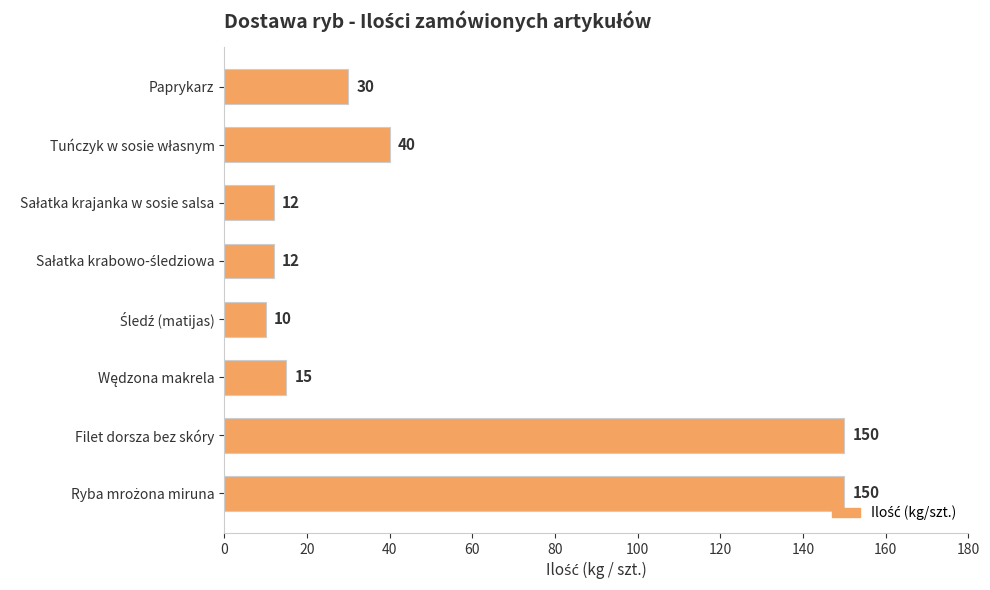

Approximately how many times larger is the value at Filet dorsza bez skóry compared to Paprykarz?

5.0